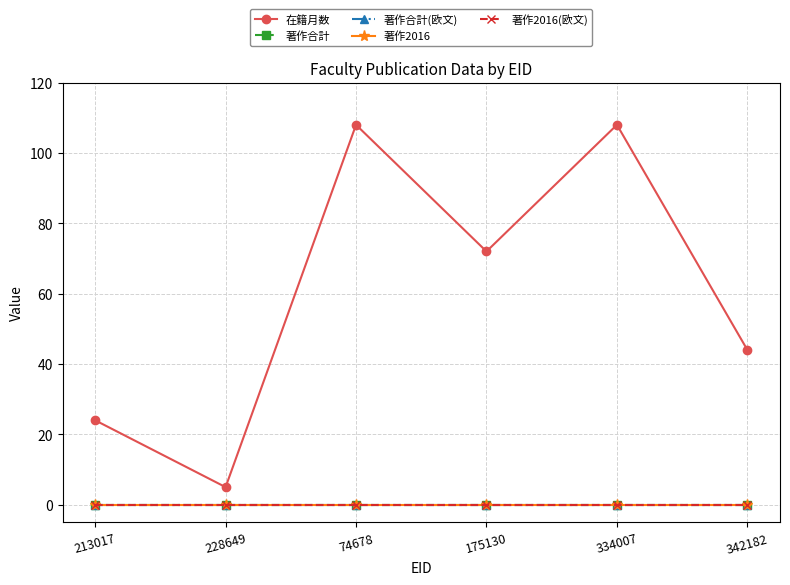

Is this an area chart (filled region under the line)?

No